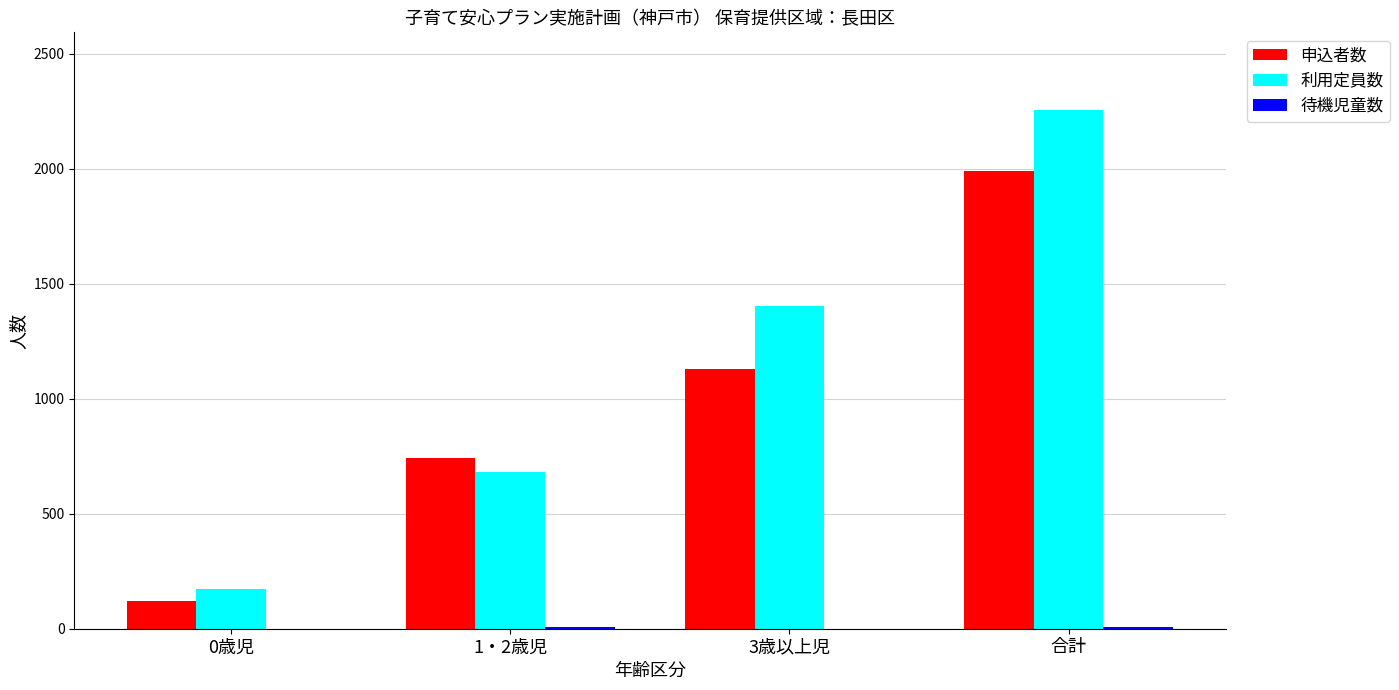

What is the sum of the 申込者数 values at 3歳以上児 and 1・2歳児?

1871